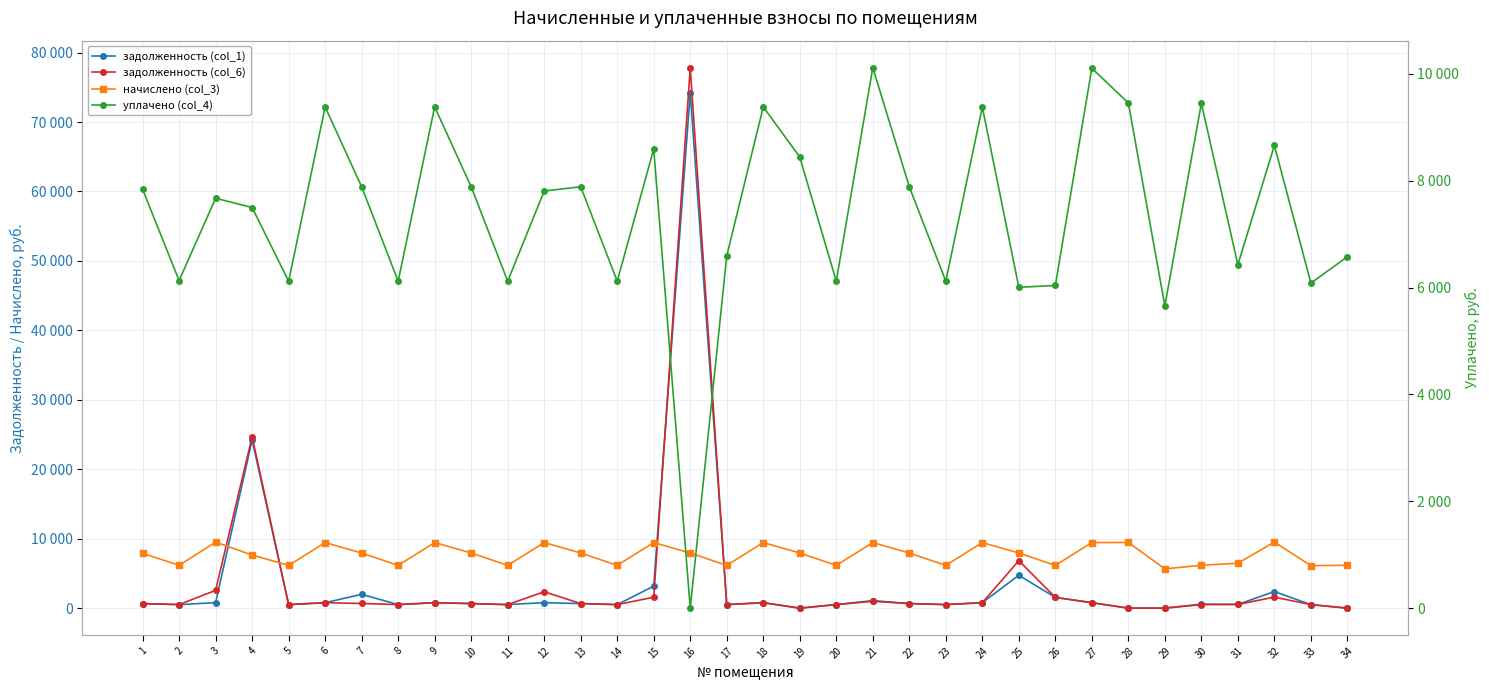

At 2, list the series in order from smallest to largest.

задолженность (col_1), задолженность (col_6), уплачено (col_4), начислено (col_3)